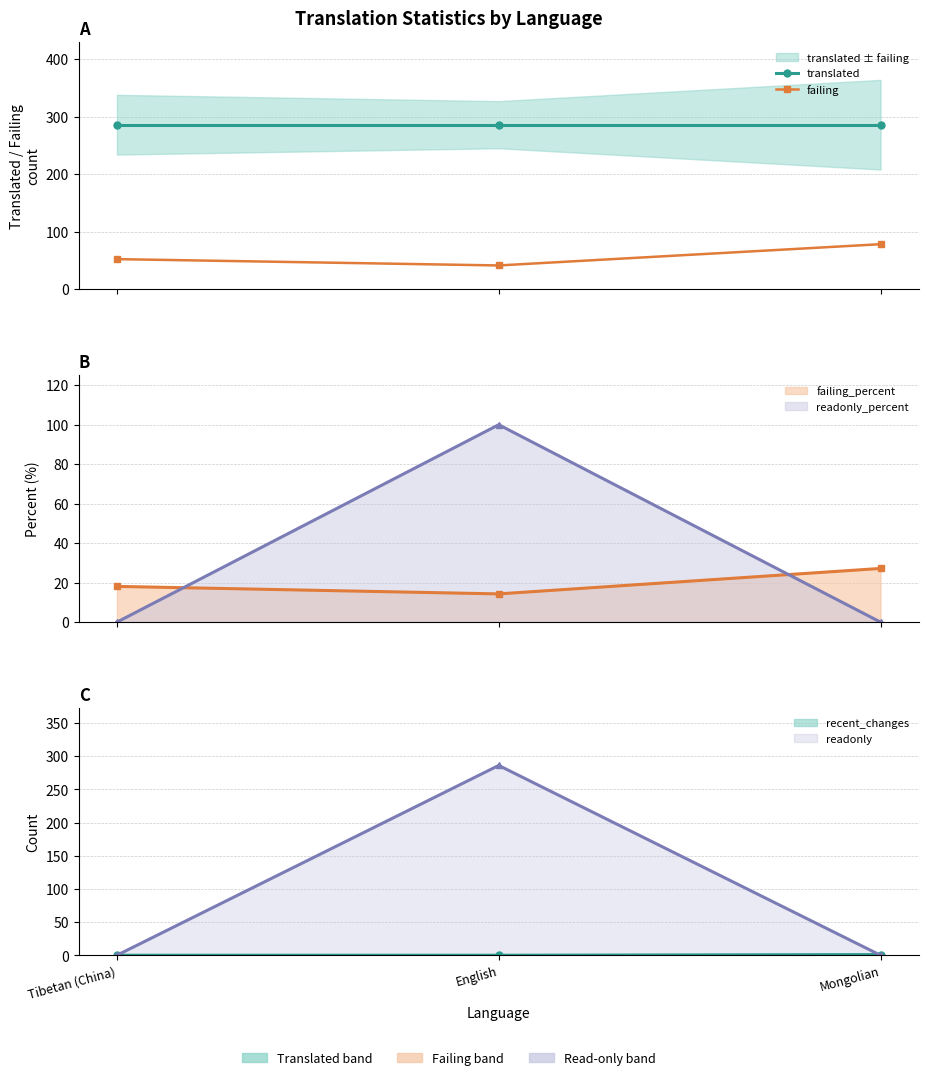

Which has a higher value, Mongolian or English?

Mongolian